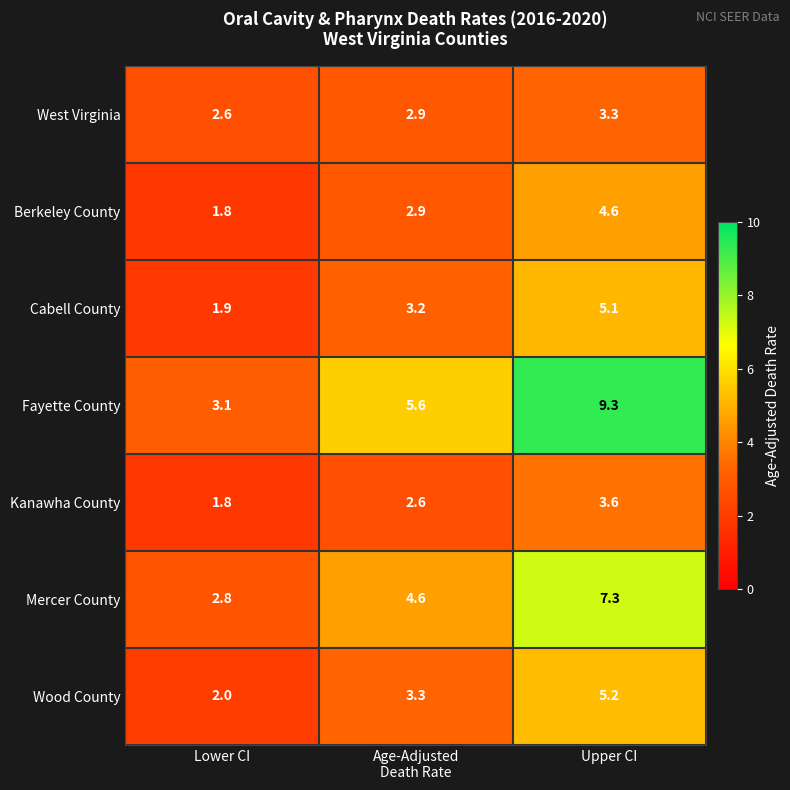

How many data points does each series have?

3